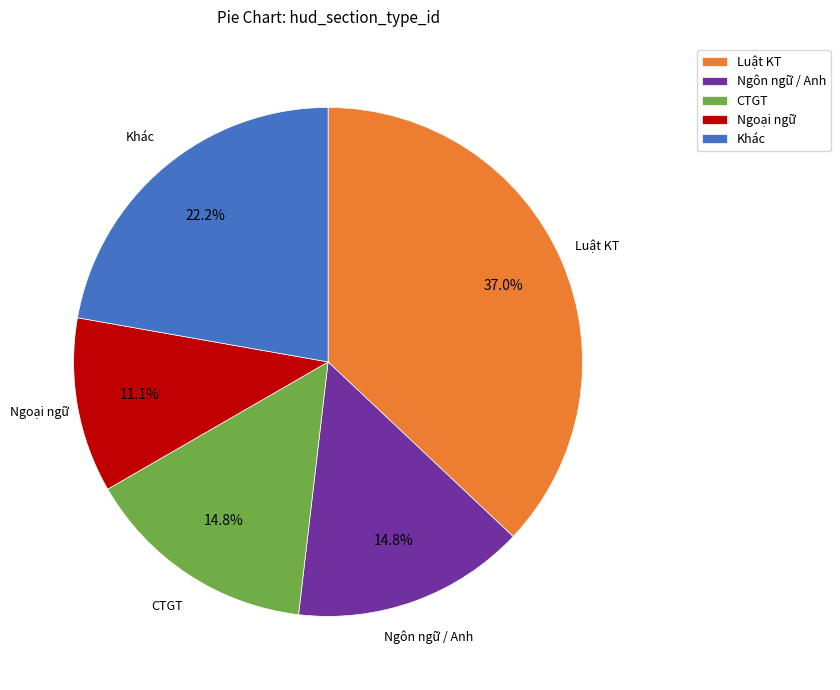

What percentage is the CTGT slice, to the nearest percent?

15%